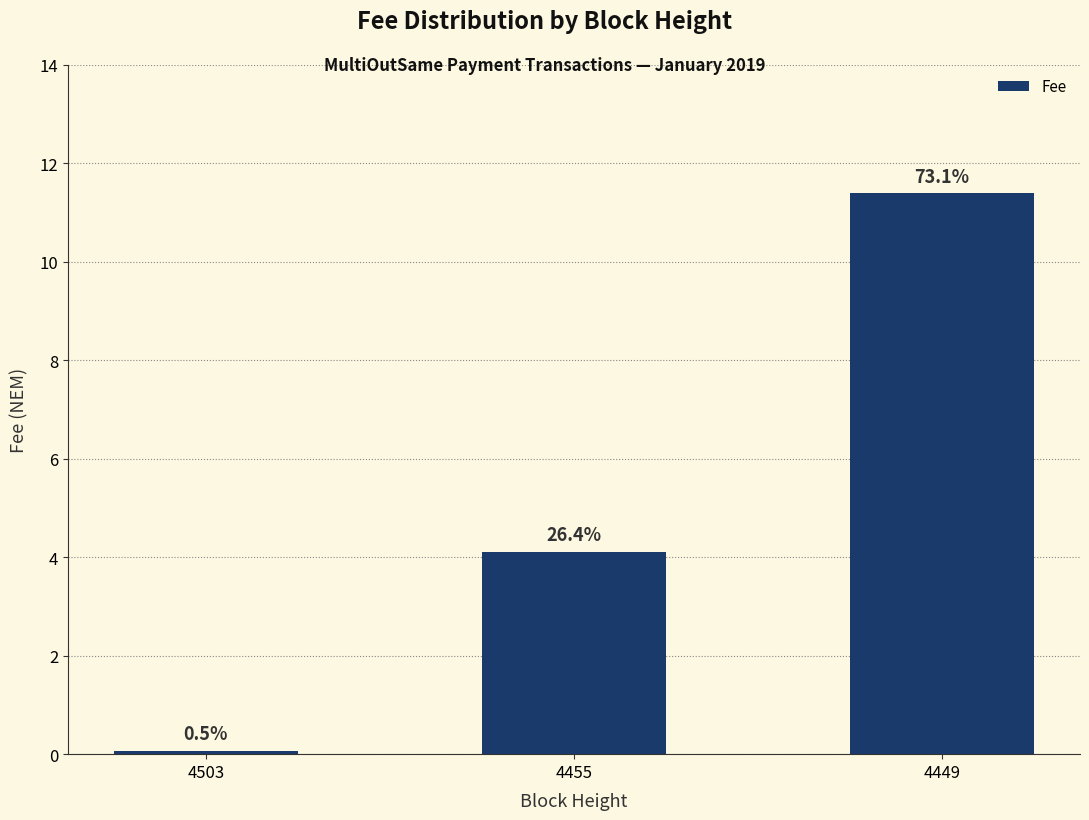

Does the chart contain any negative values?

No